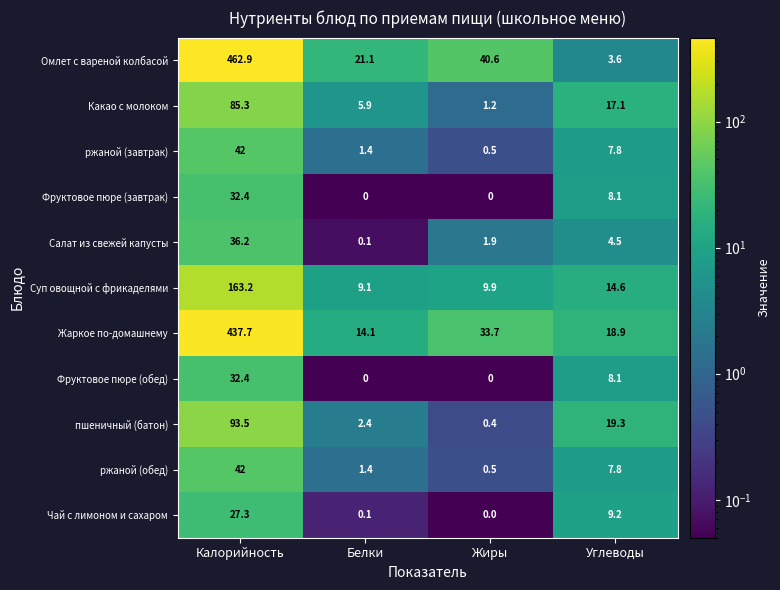

What is the difference between the maximum and second lowest values in the Салат из свежей капусты series?

34.3